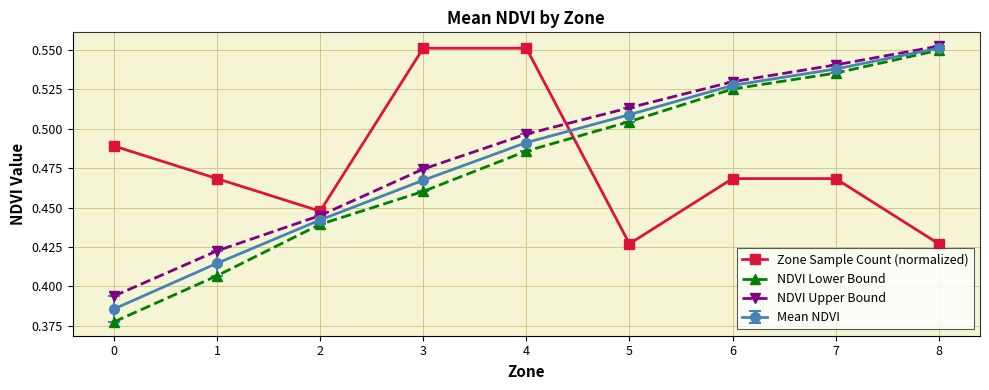

Which series changed the most between 1 and 5?

NDVI Lower Bound